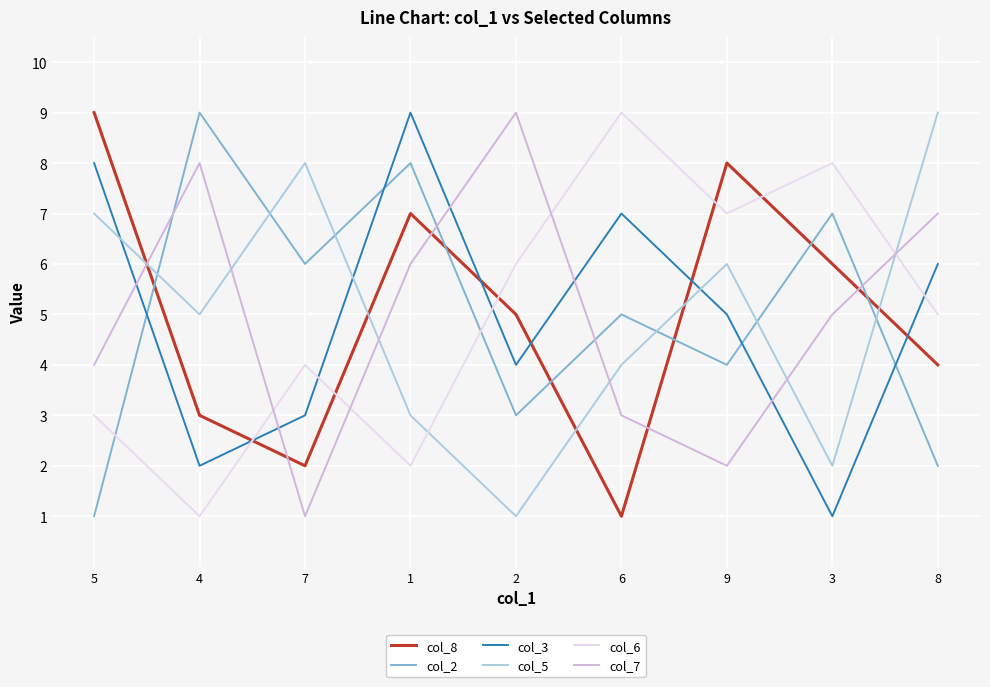

Between 5 and 7, which series saw the biggest shift?

col_8